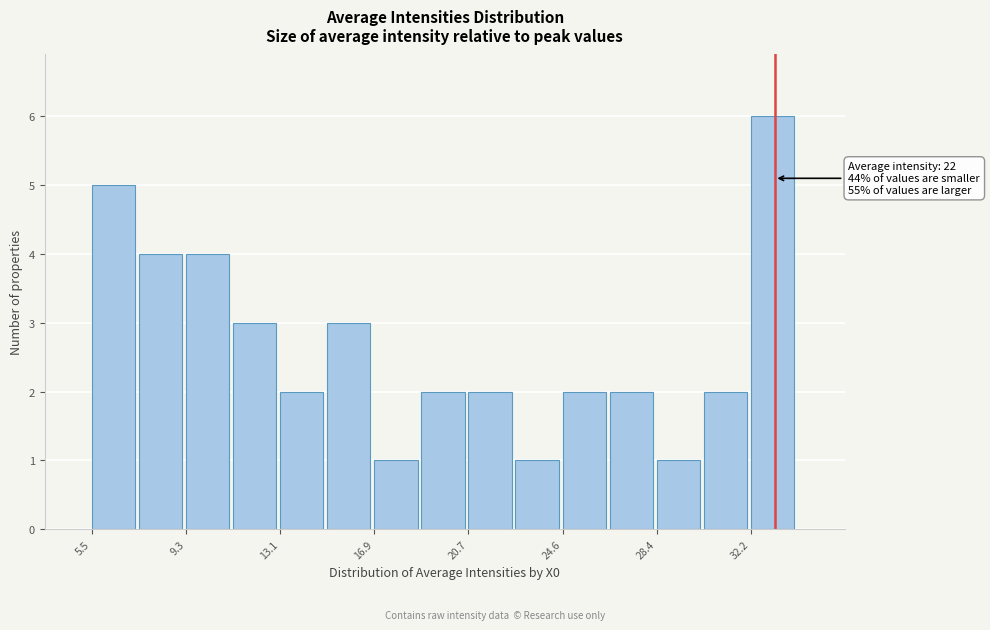

Read against the x-axis, roughly where is the centre of the tallest bar?

33.0